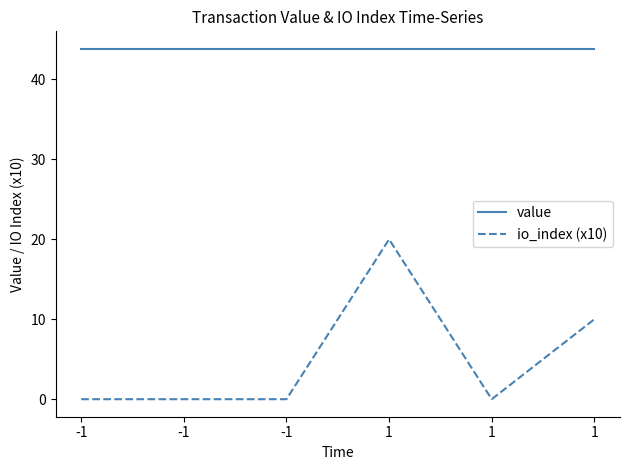

Reading right to left, transcribe all the data shown in this chart.

value: 43.8	43.8	43.8	43.8	43.8	43.8
io_index (x10): 10.0	0.0	20.0	0.0	0.0	0.0